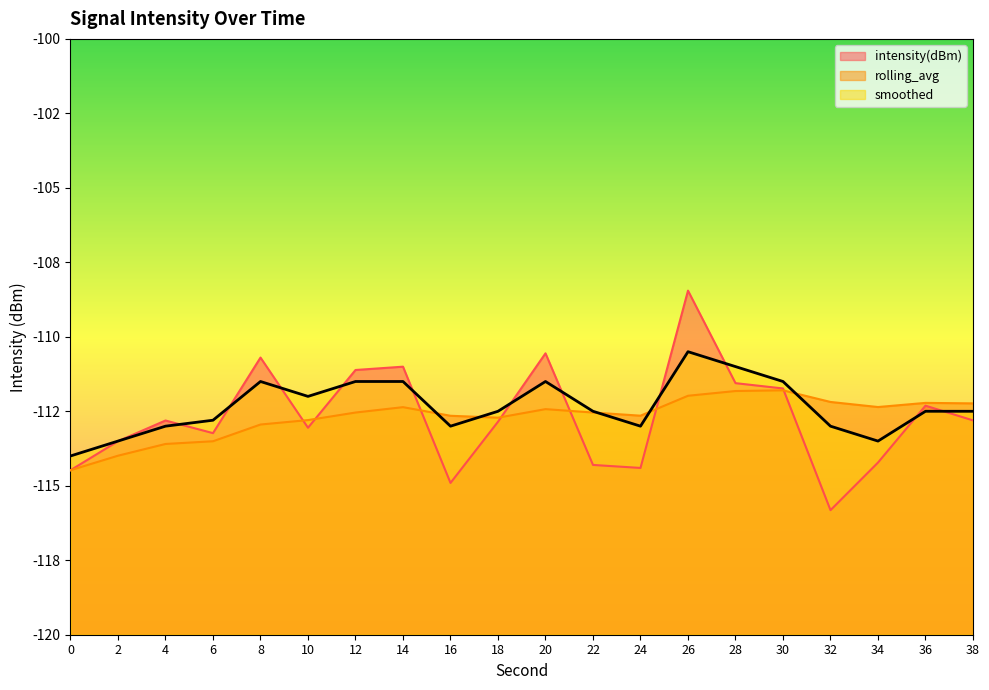

What are all the series names shown in the legend?

intensity(dBm), rolling_avg, smoothed